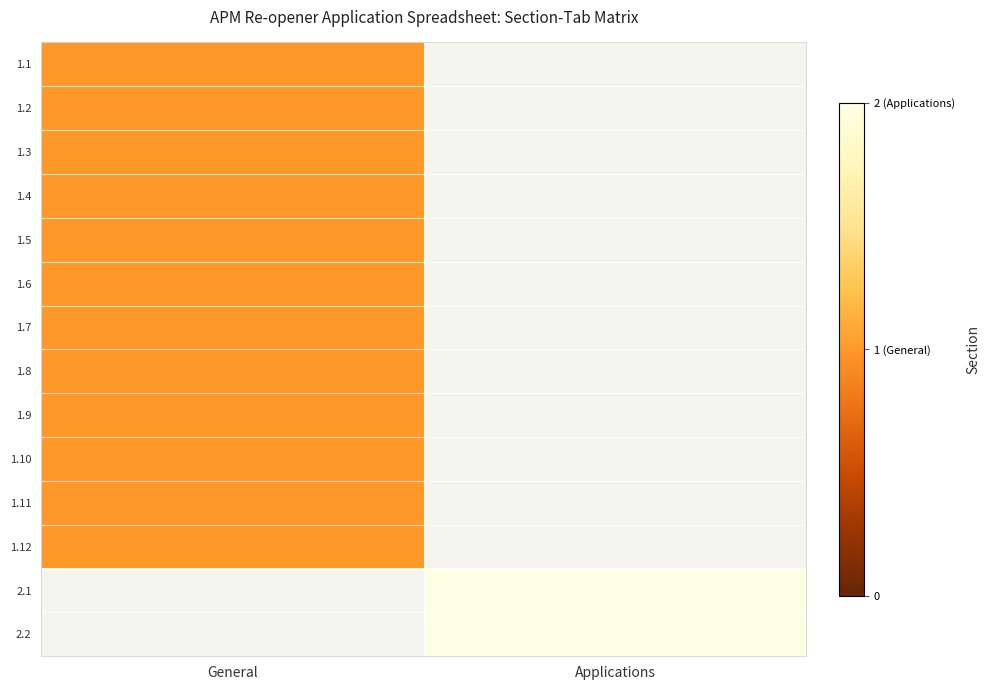

Between General and Applications, which is larger?

Applications